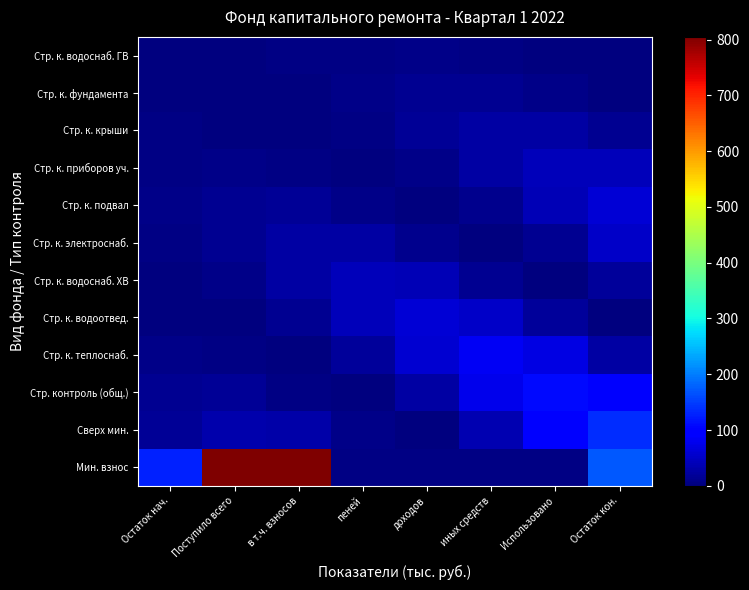

Which label corresponds to the smallest value in the chart?

Остаток нач.